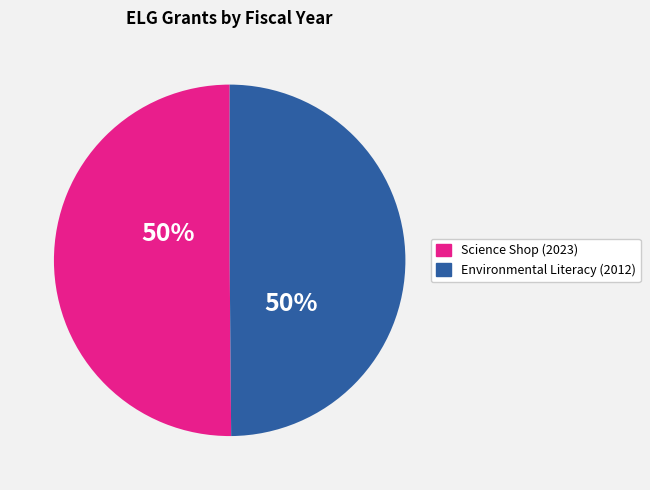

To the nearest percent, what is the average slice percentage?

50%